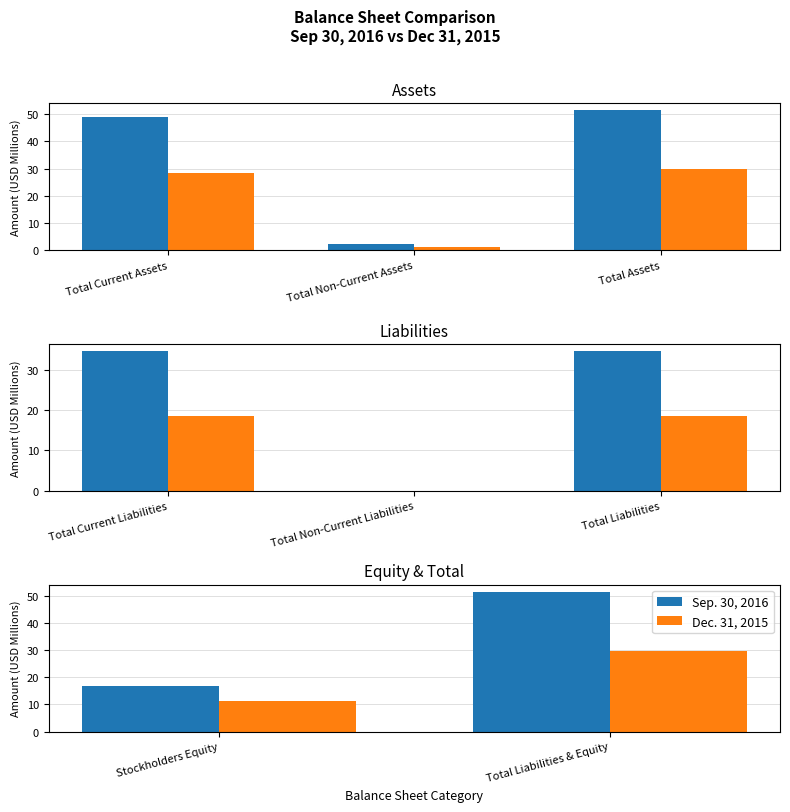

Which series has the largest range (max minus min)?

Sep. 30, 2016